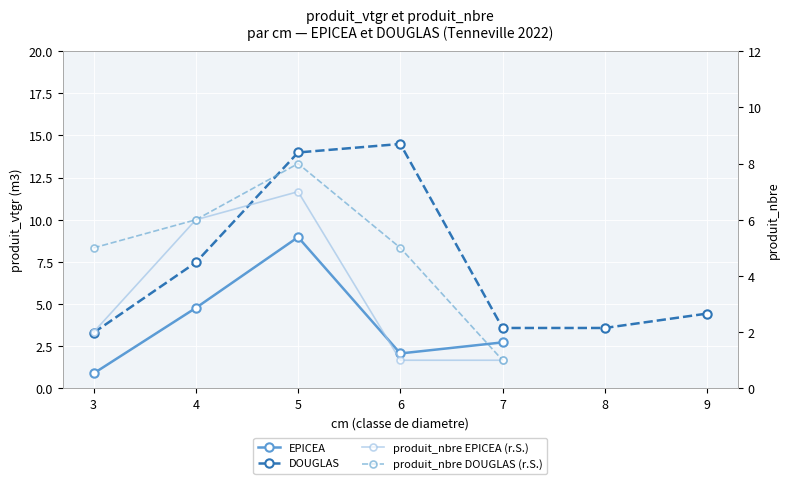

List the labels in order of value, smallest first.

3, 6, 7, 4, 5